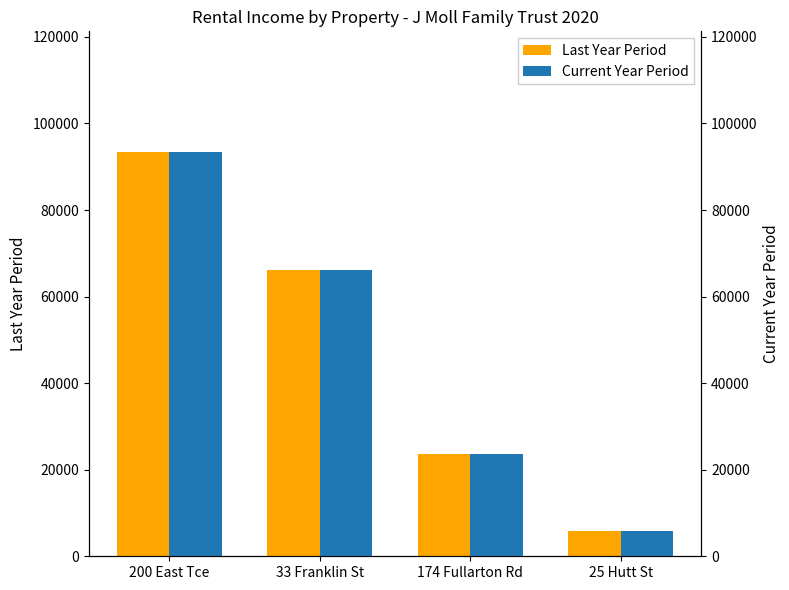

How many values in the Last Year Period series exceed 66219?

2